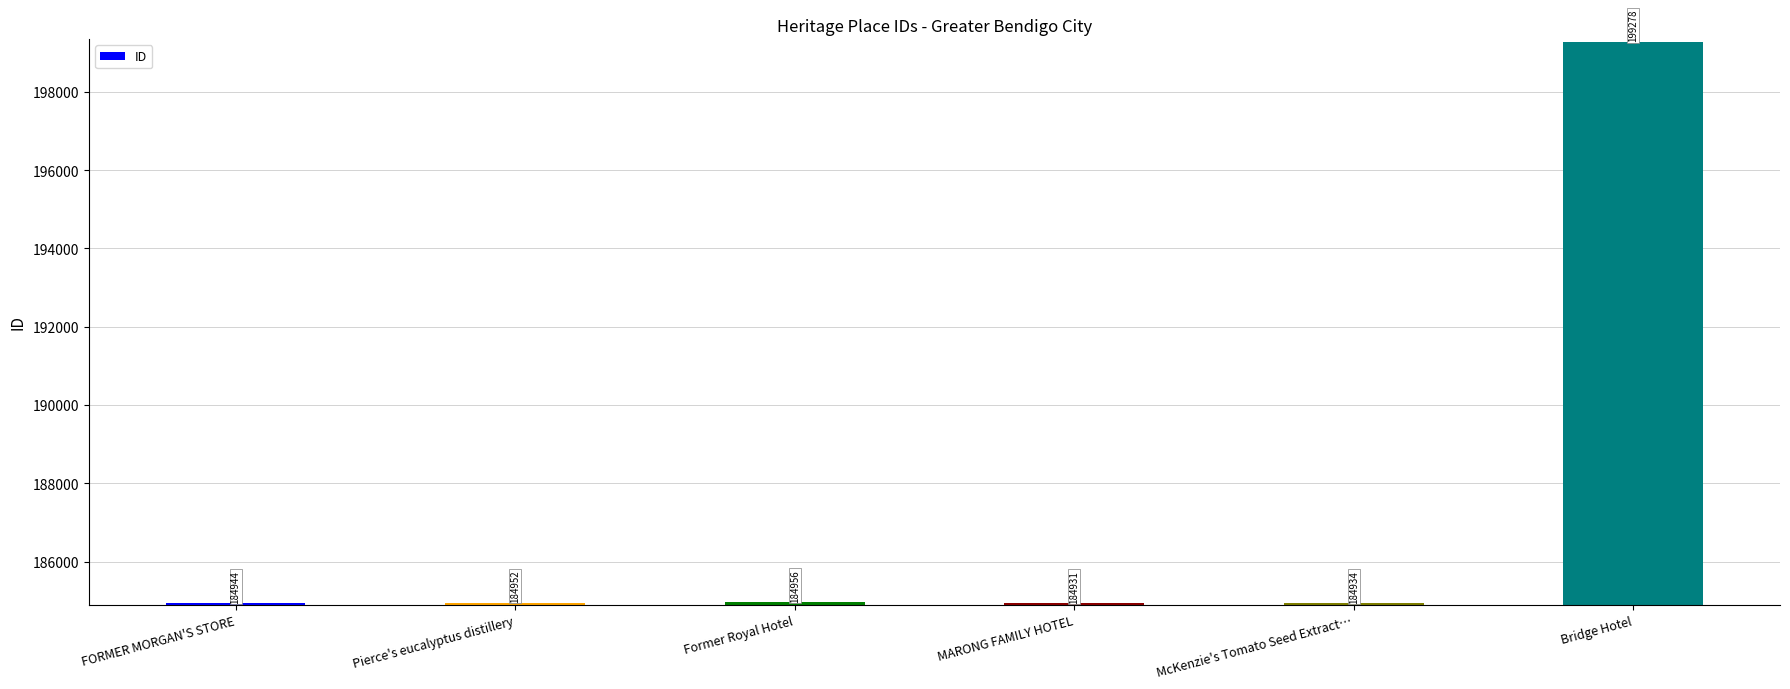

What position from the right is Former Royal Hotel?

4